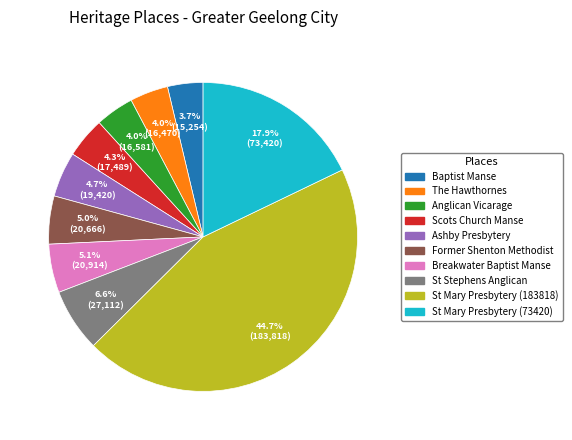

Which category has the biggest portion of the pie?

St Mary Presbytery (183818)